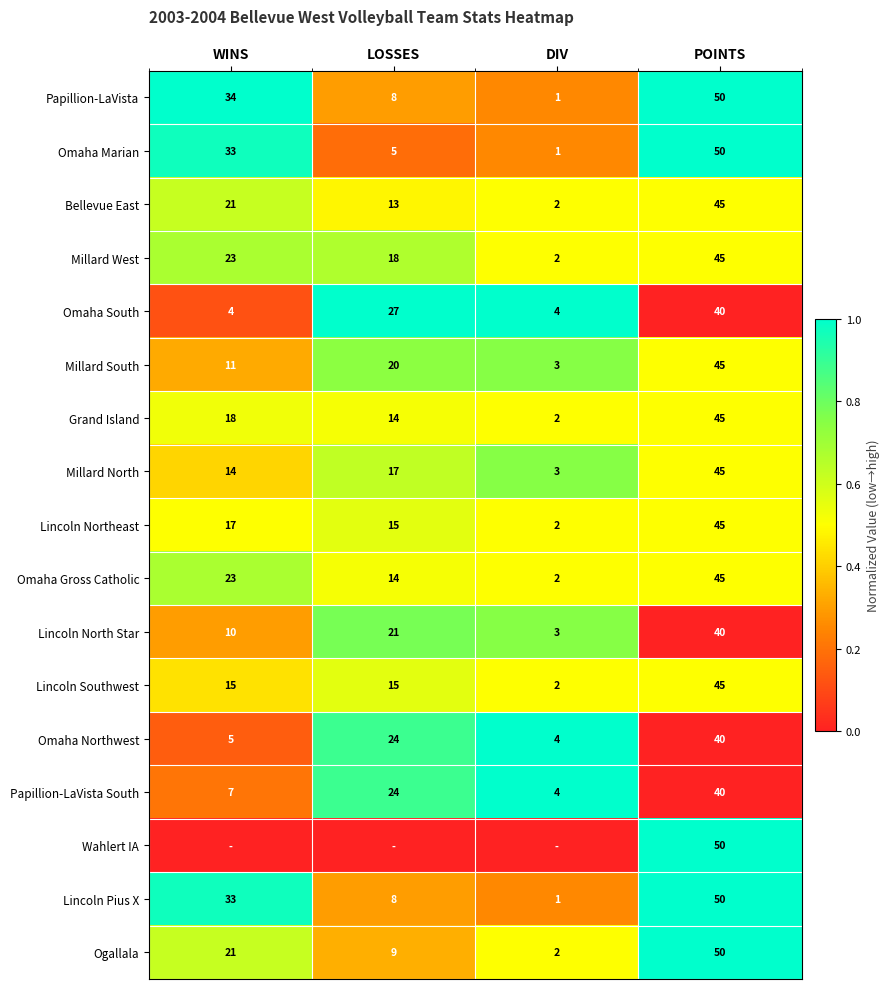

What is the average value of the Omaha Northwest series?

18